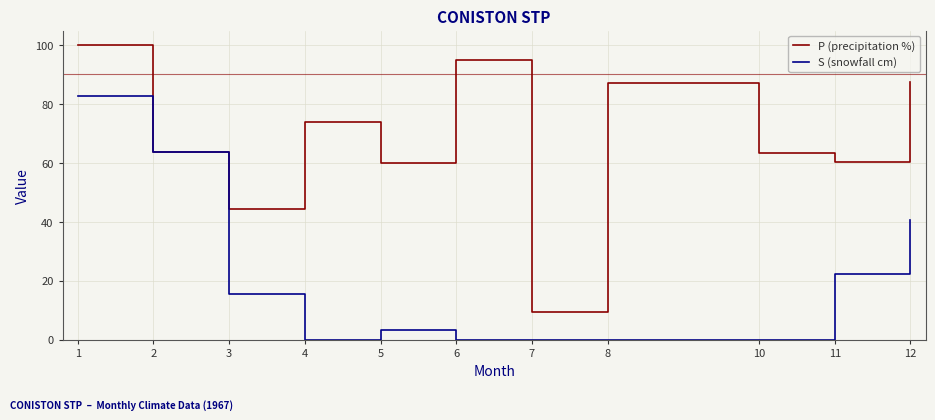

At which category does the chart reach its peak across all series?

1